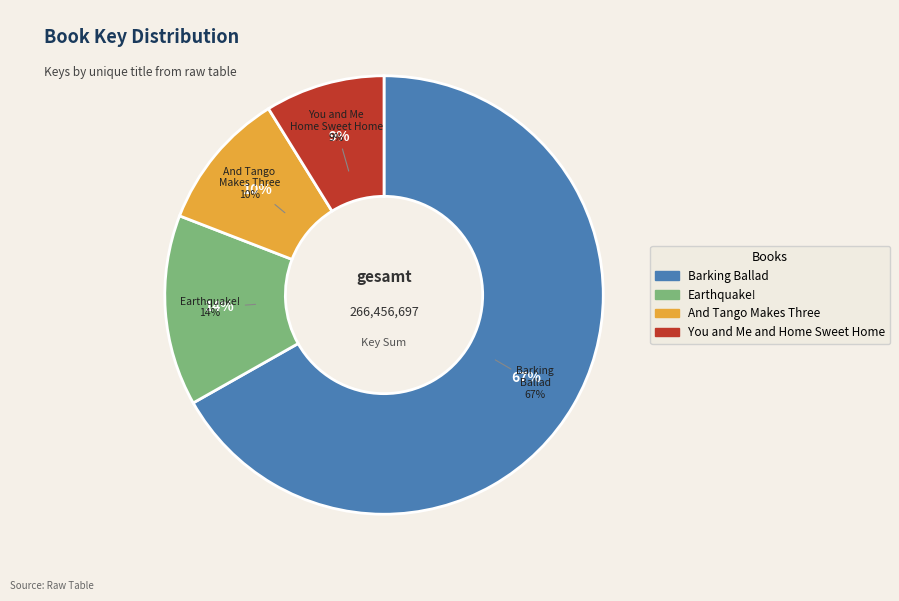

What percentage is the Earthquake! slice, to the nearest percent?

14%